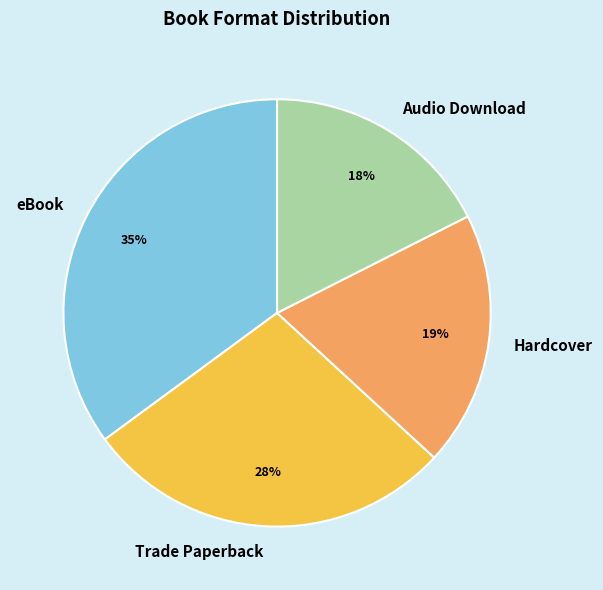

Which slice is the largest?

eBook